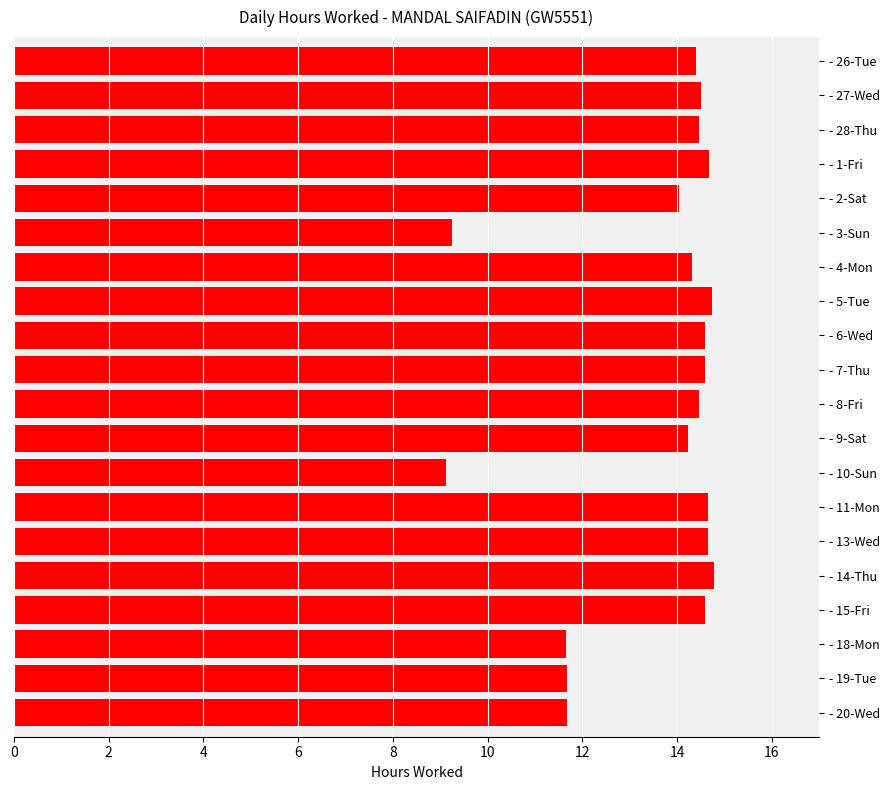

What is the greatest value displayed?

14.8